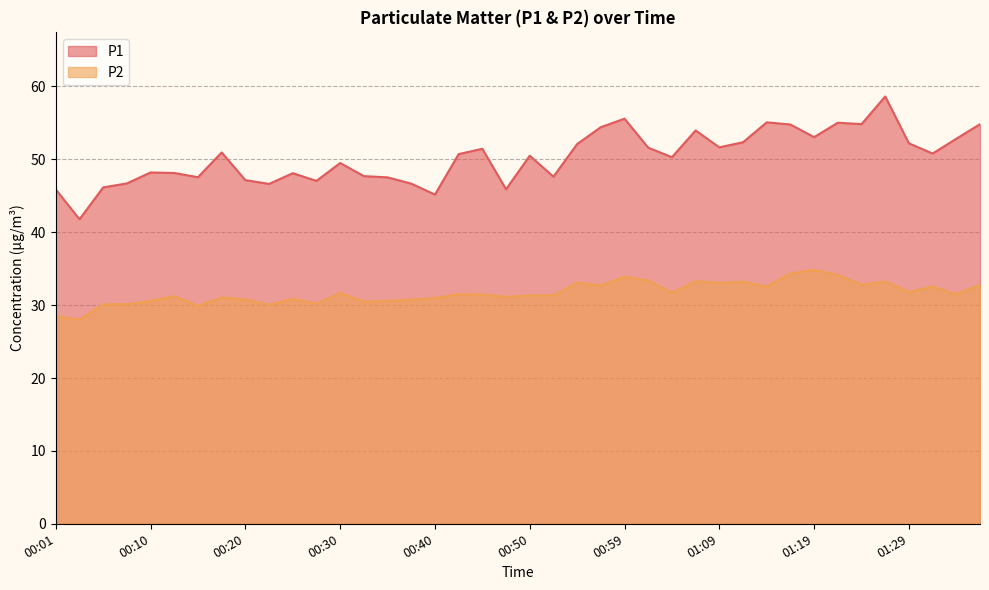

What is the minimum value shown in the chart?

28.0